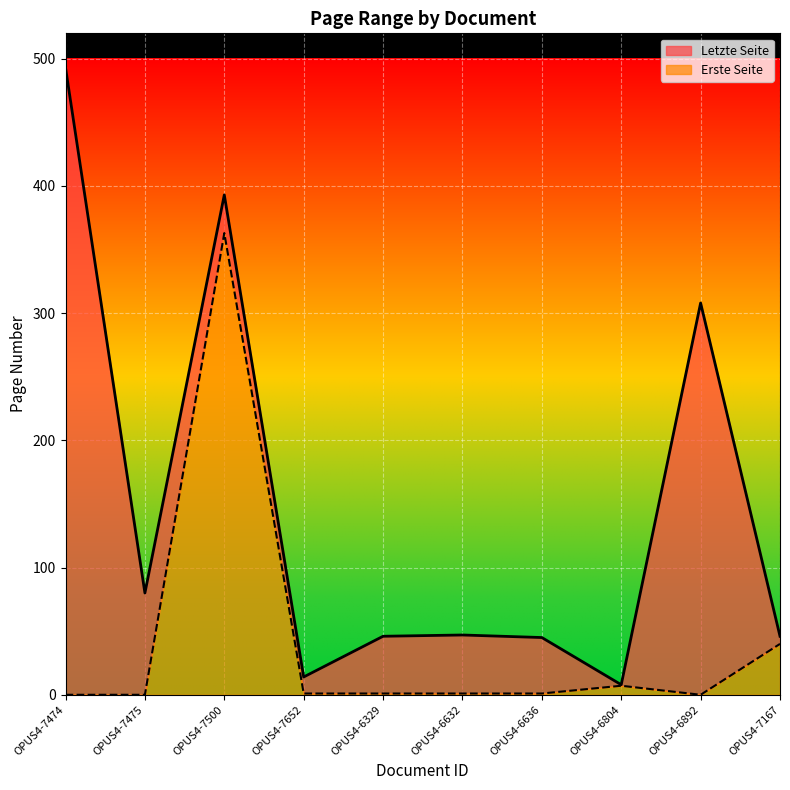

What is the total value across all series at OPUS4-6329?

46.0